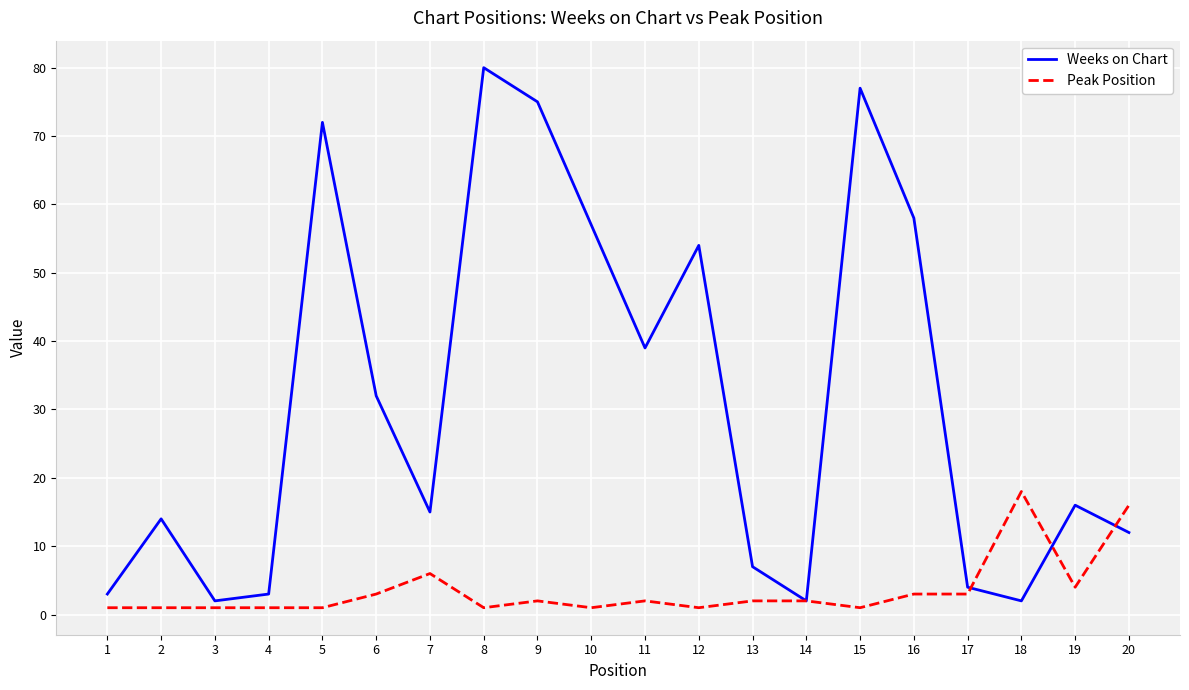

At which label does Peak Position reach its peak?

18